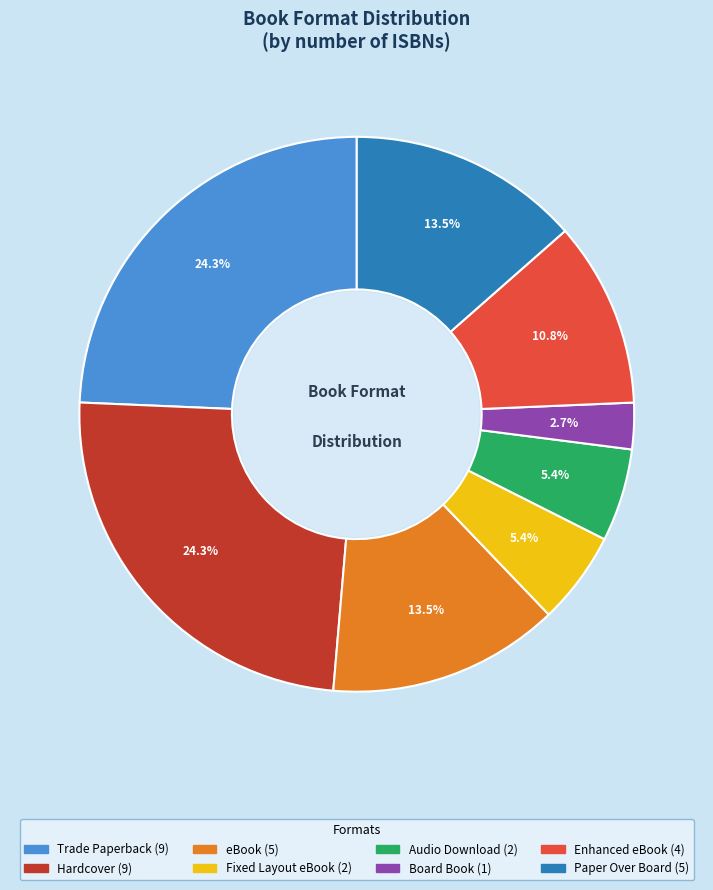

Does any single category account for the majority?

No